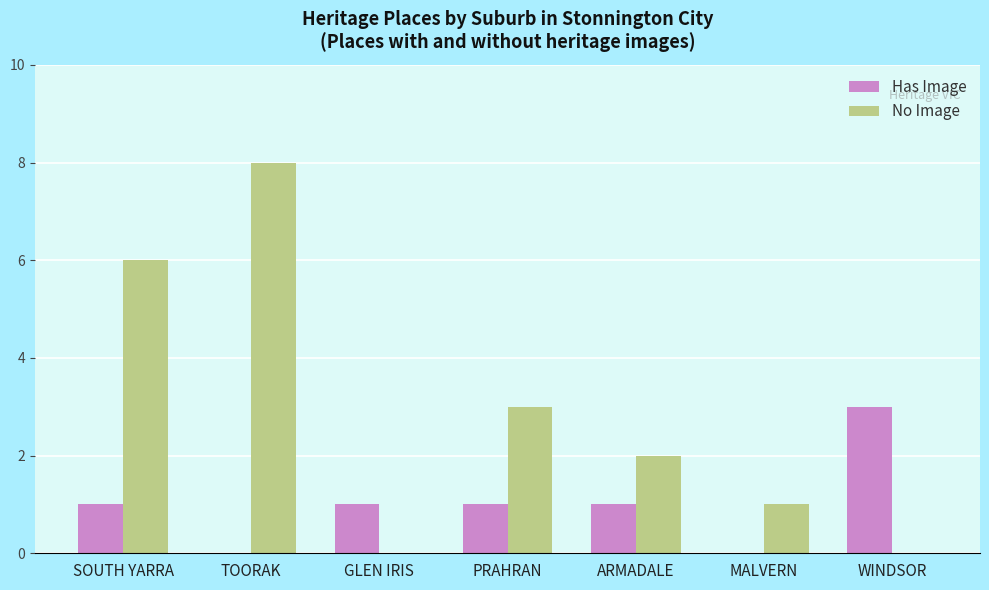

What is the sum of the Has Image values at TOORAK and ARMADALE?

1